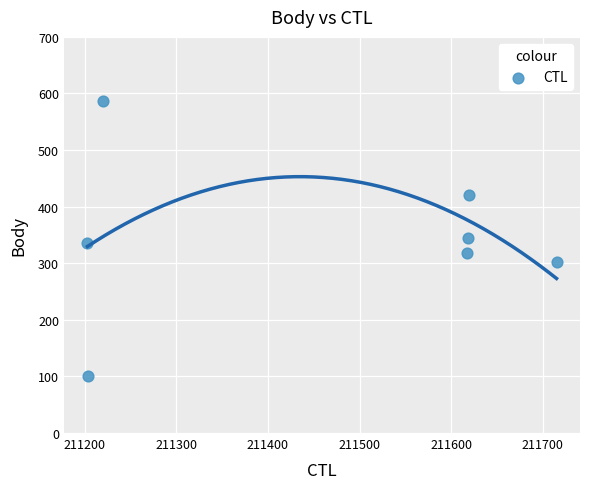

What is the average X value?

211457